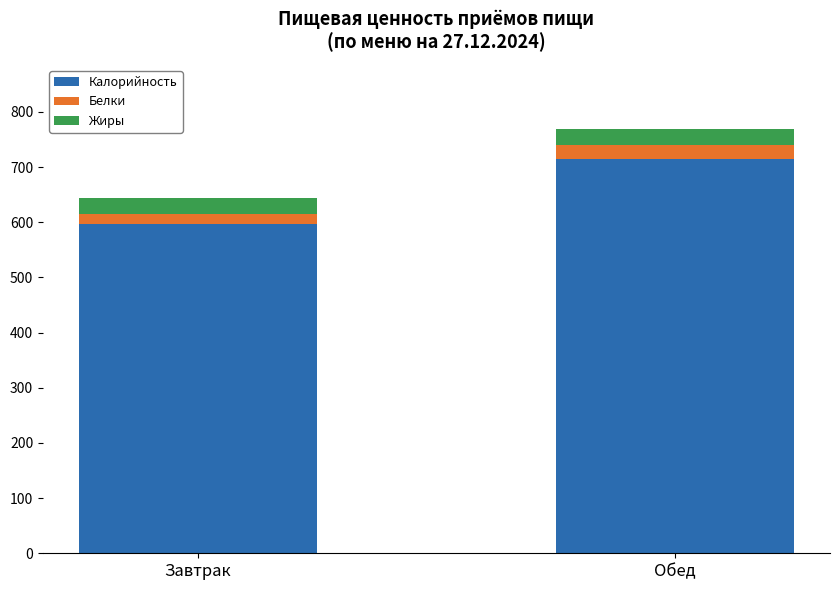

What is the minimum value for Калорийность?

596.5